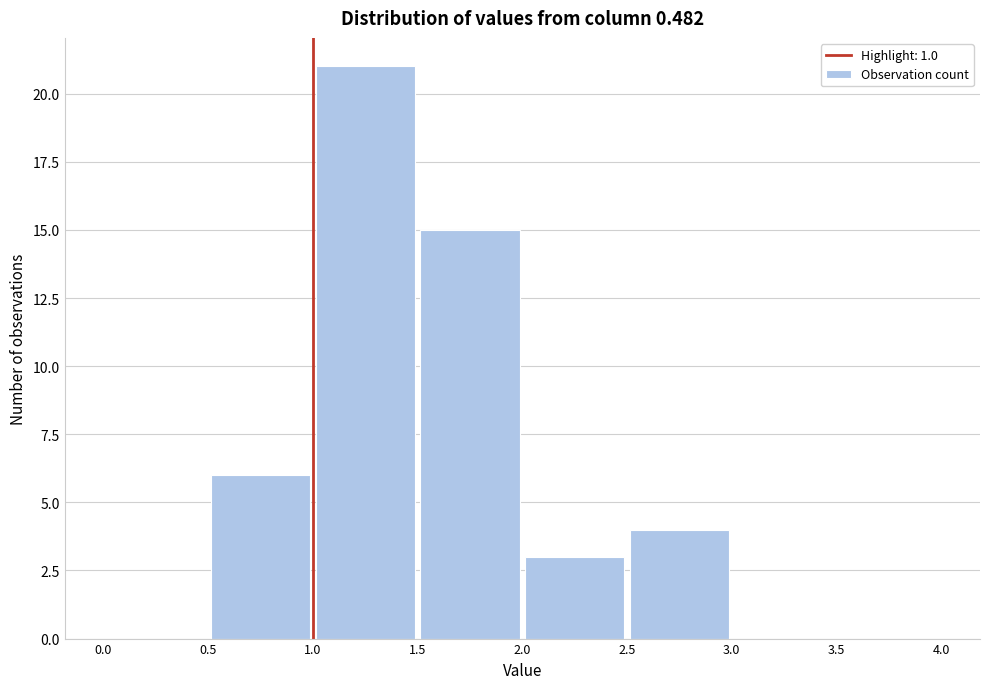

Reading left to right, list every bar in this chart as the range it spans on the x-axis followed by its height. The values are not printed on the chart, so give them approximately, as read against the axis.

0.0 to 0.5: 0
0.5 to 1.0: 6
1.0 to 1.5: 21
1.5 to 2.0: 15
2.0 to 2.5: 3
2.5 to 3.0: 4
3.0 to 3.5: 0
3.5 to 4.0: 0